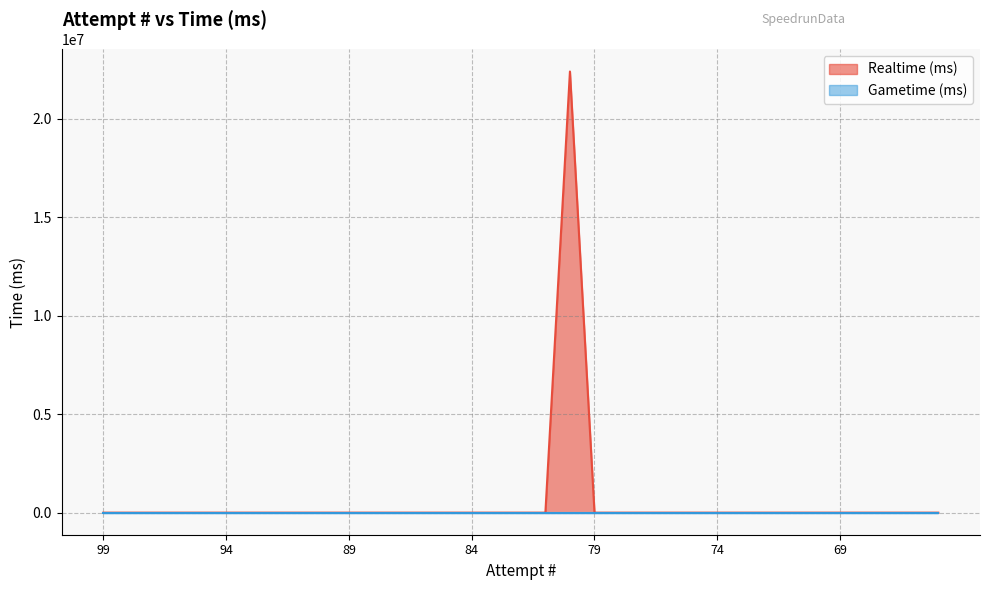

The value at 91 is -11614072. True or false?

False